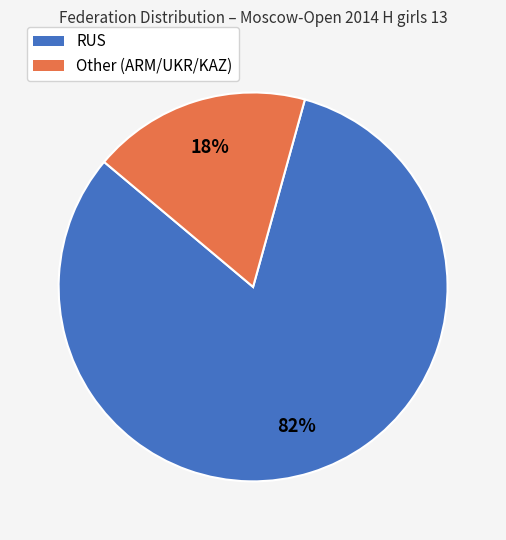

To the nearest percent, what is the combined percentage of Other (ARM/UKR/KAZ) and RUS?

100%